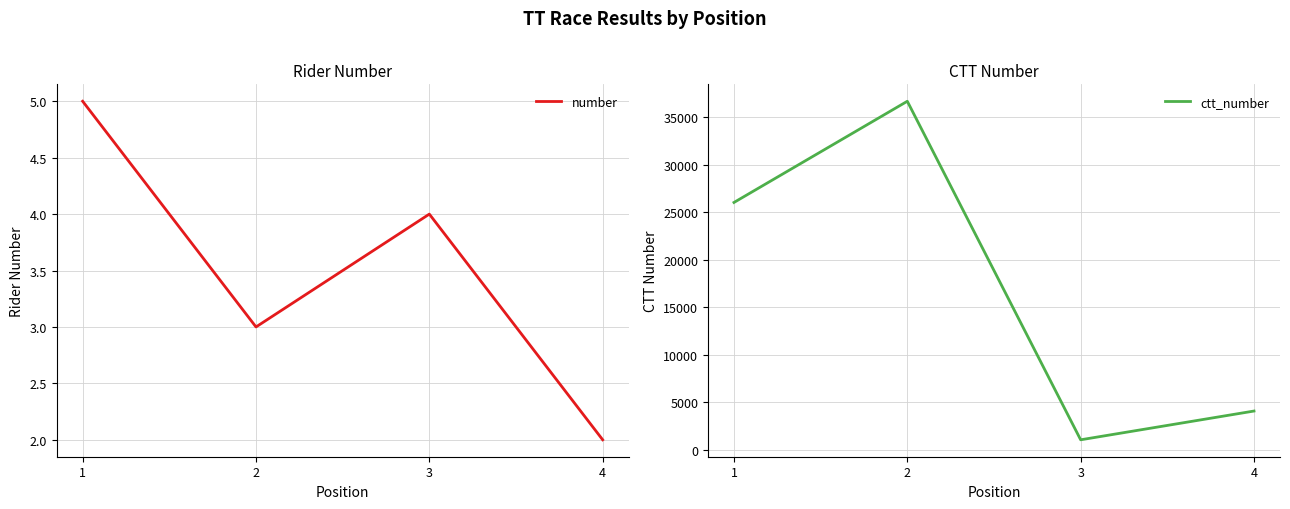

What is the sum of all ctt_number values?

67763